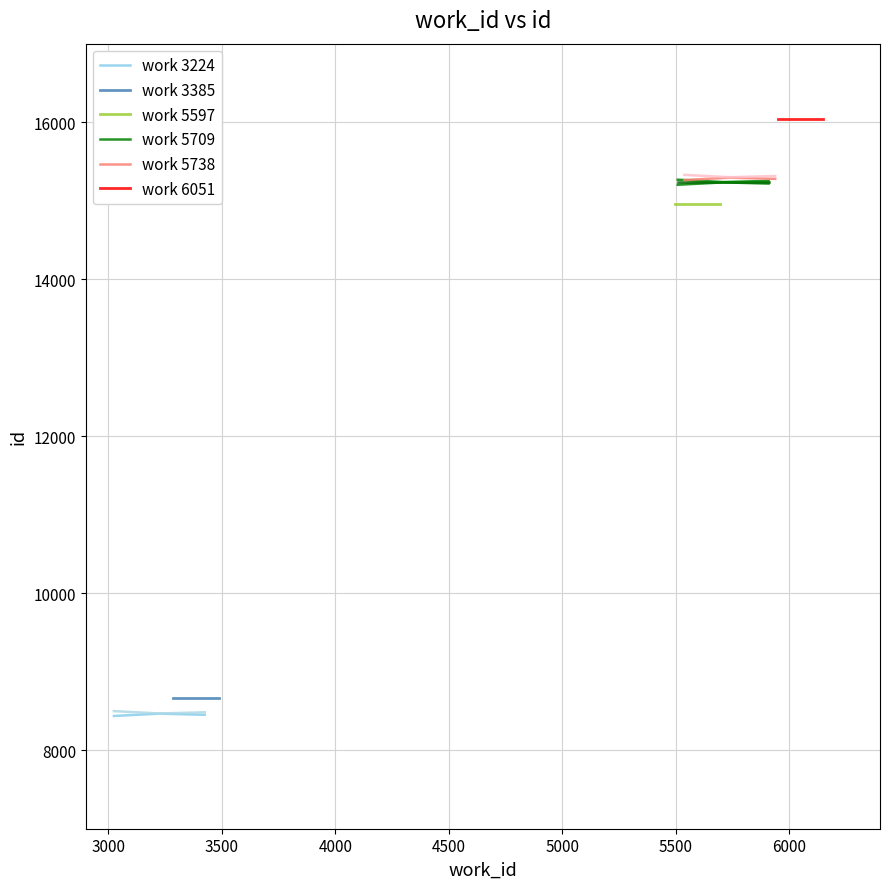

What is the average value of the work 6051 series?

16040